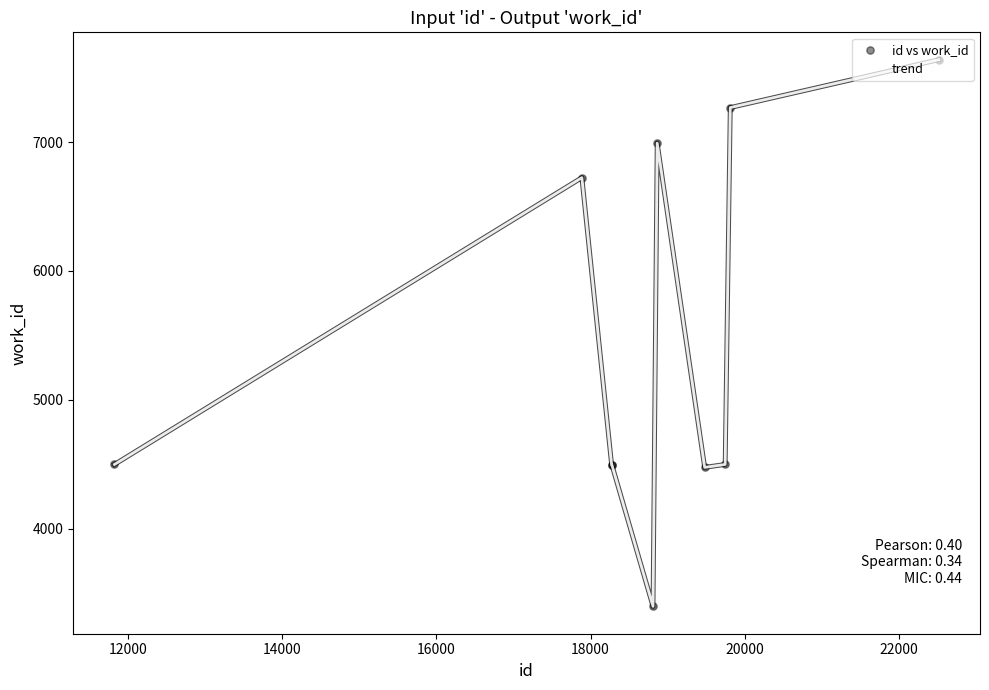

What is the maximum value shown in the chart?

7640